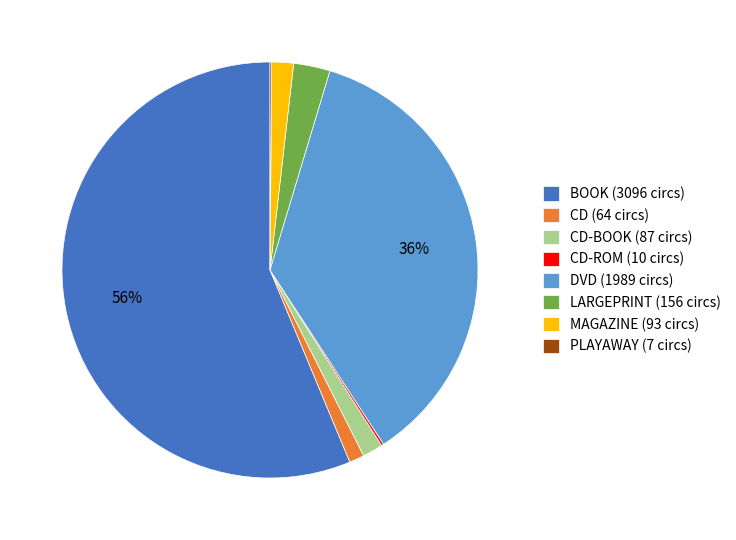

To the nearest percent, what portion does CD-BOOK (87 circs) represent?

2%